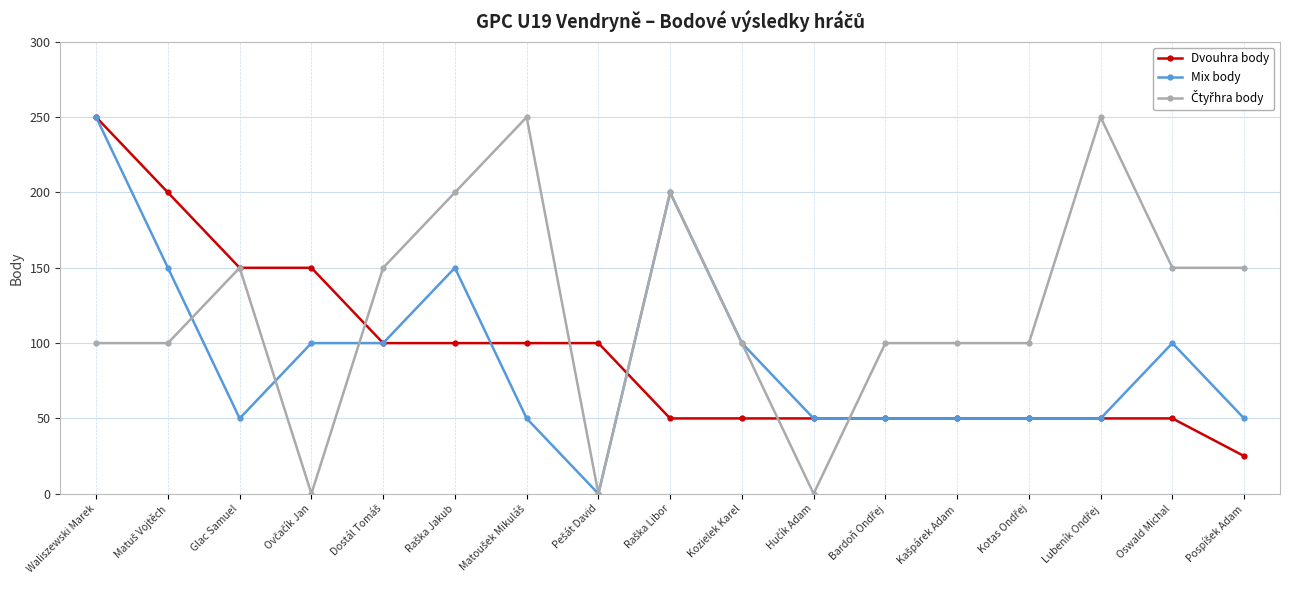

True or false: Dvouhra body has a value of 150 at Glac Samuel.

True